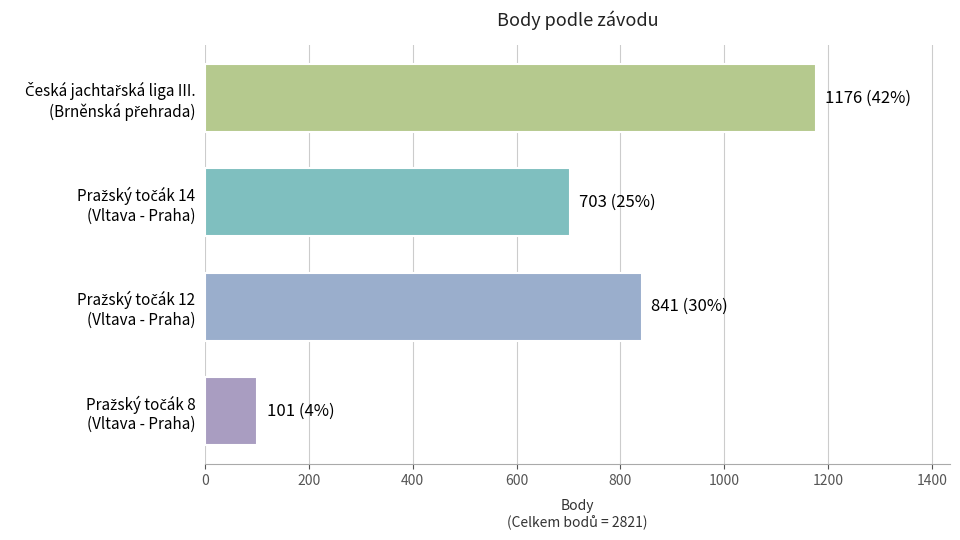

Count the number of data series in this chart.

1